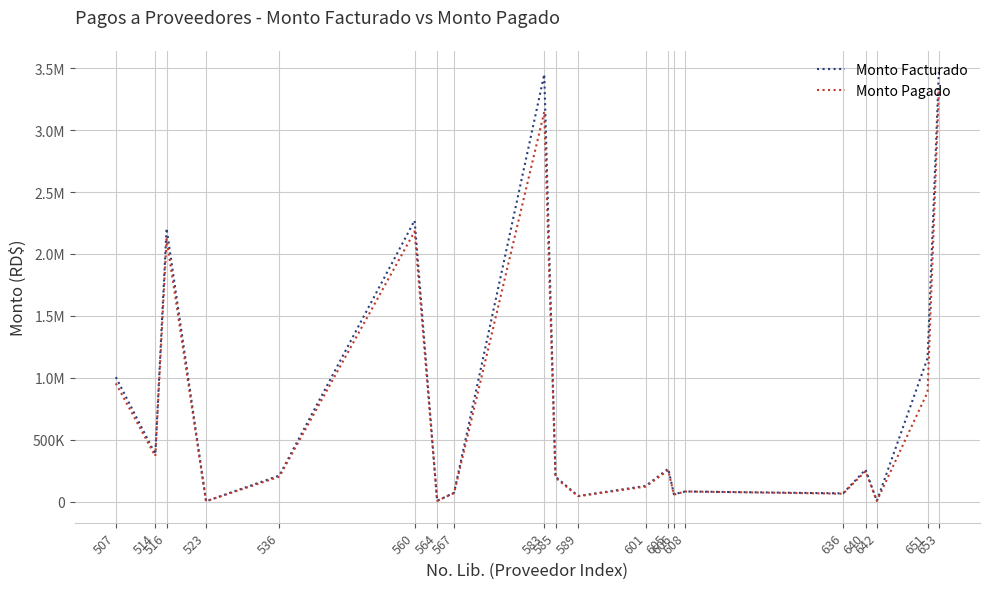

What is the difference between the highest and lowest values at 567?

2790.9